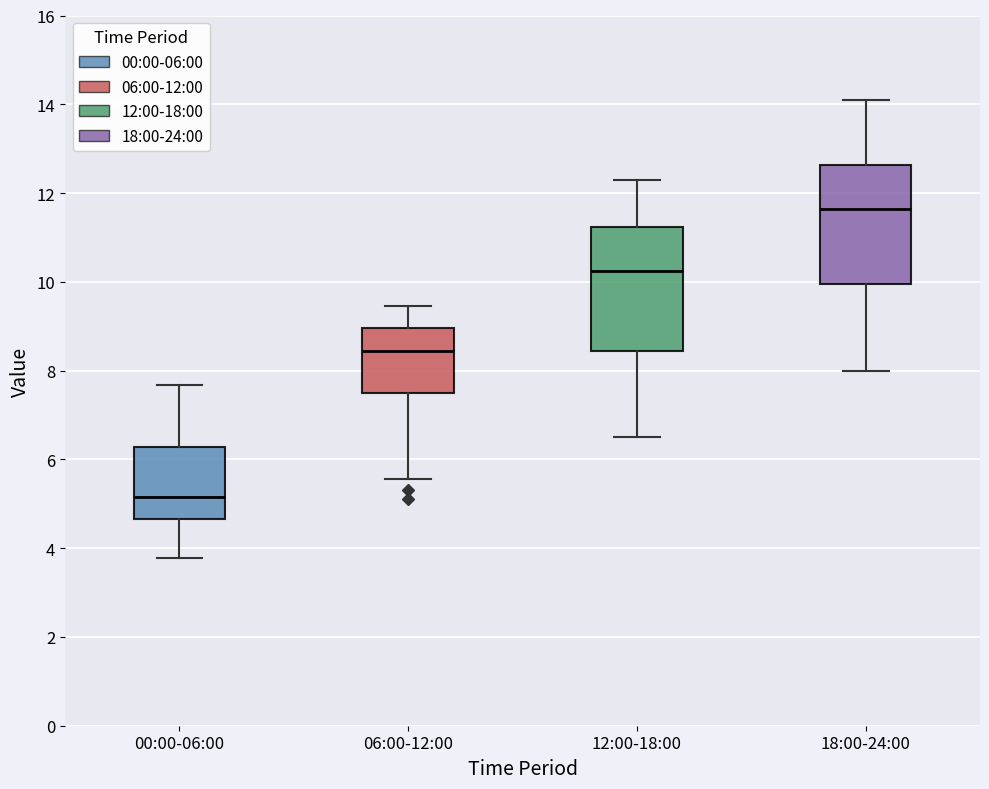

Reading left to right, read every box against the y-axis: the position of its median line, the range the box covers, and the ends of its whiskers. The values are not printed on the chart, so give them approximately, as read against the axis.

00:00-06:00: median 5.2, box 4.6 to 6.2, whiskers 3.8 to 7.6
06:00-12:00: median 8.4, box 7.6 to 9.0, whiskers 5.6 to 9.4
12:00-18:00: median 10.2, box 8.4 to 11.2, whiskers 6.6 to 12.4
18:00-24:00: median 11.6, box 10.0 to 12.6, whiskers 8.0 to 14.2